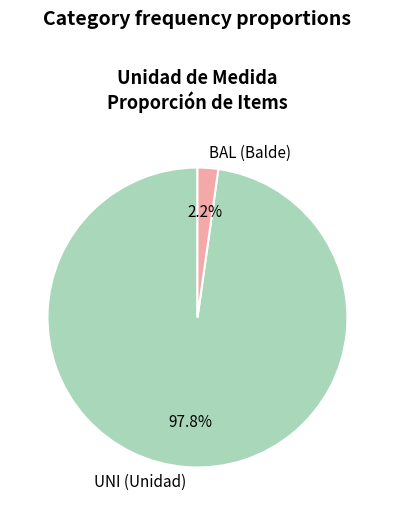

Which category has the smallest portion of the pie?

BAL (Balde)